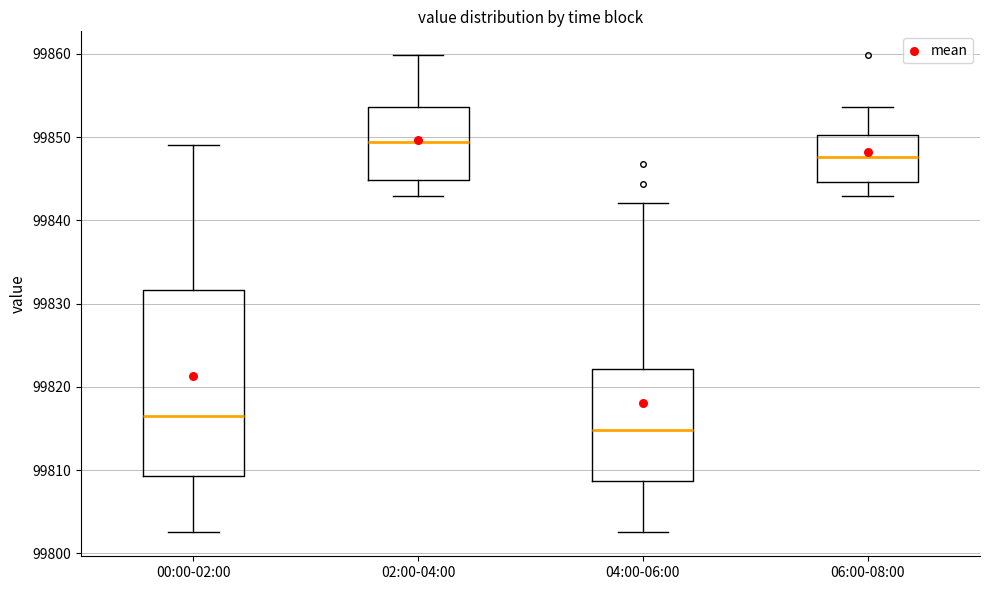

Comparing the boxes themselves (not the whiskers), which one is the tallest?

00:00-02:00